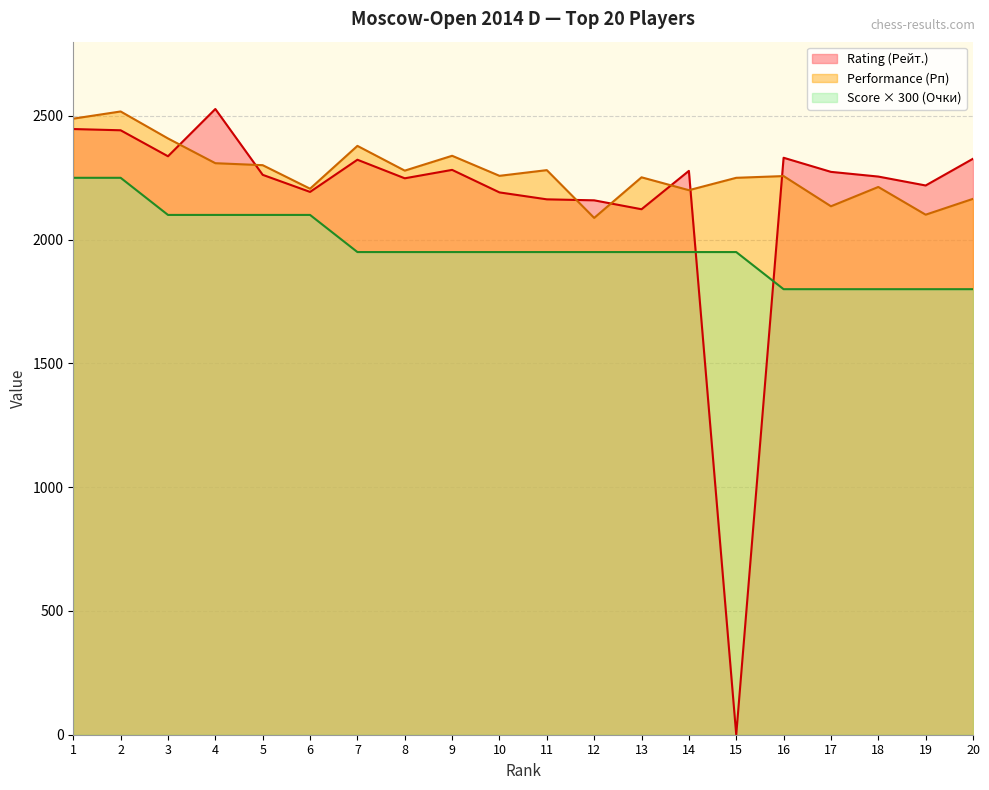

List the series in order of their peak value, lowest first.

Score (Очки), Performance (Рп), Rating (Рейт.)